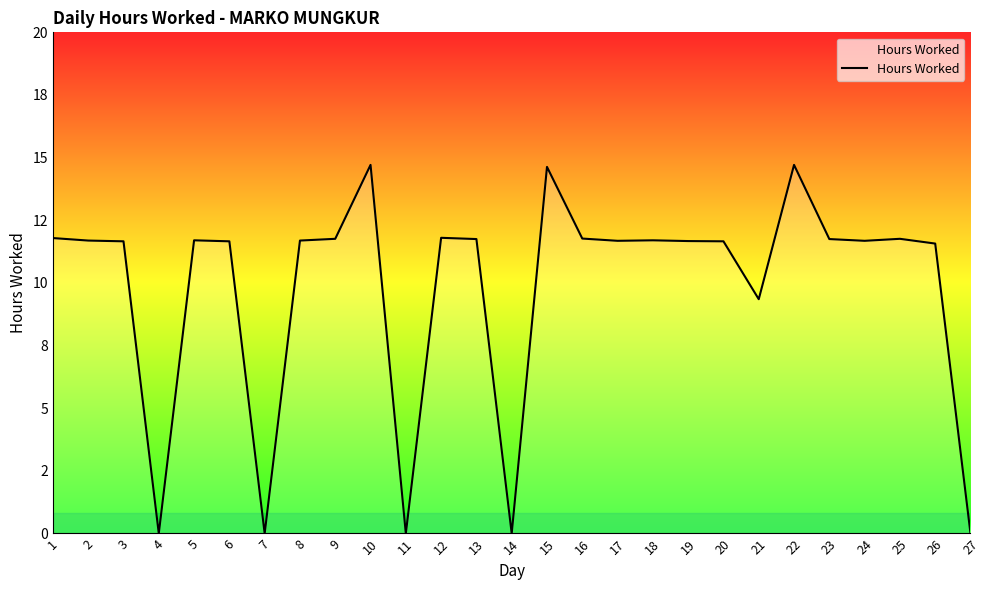

Rank the categories by value from lowest to highest.

4, 7, 11, 14, 27, 21, 26, 3, 6, 20, 19, 17, 24, 2, 8, 5, 18, 13, 23, 9, 25, 16, 1, 12, 15, 10, 22